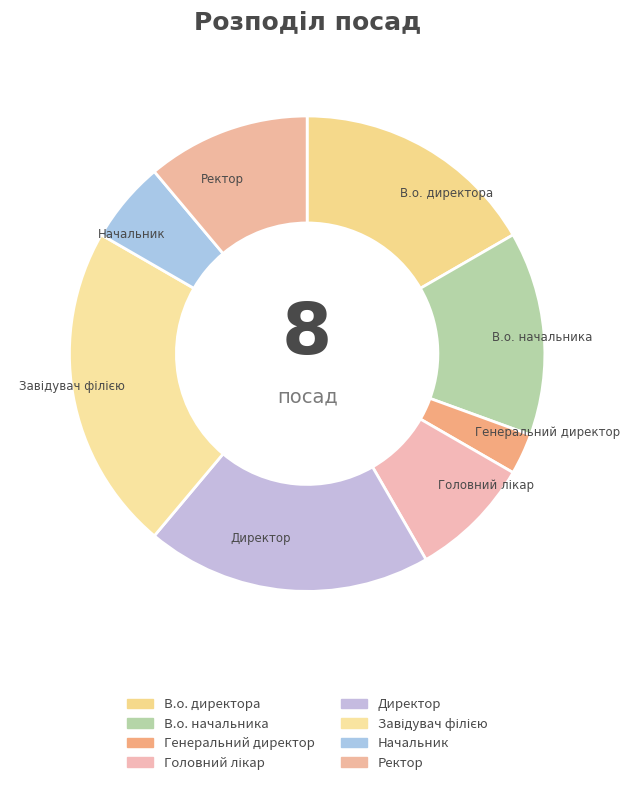

Between В.о. начальника and Ректор, which is larger?

В.о. начальника